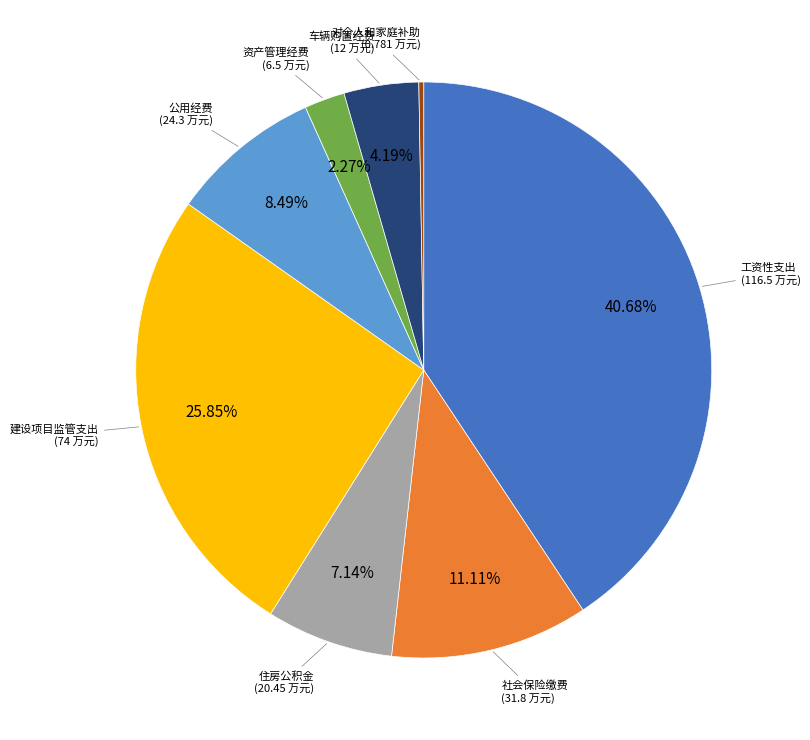

Combined, do 住房公积金 and 车辆购置经费 account for over 50%?

No